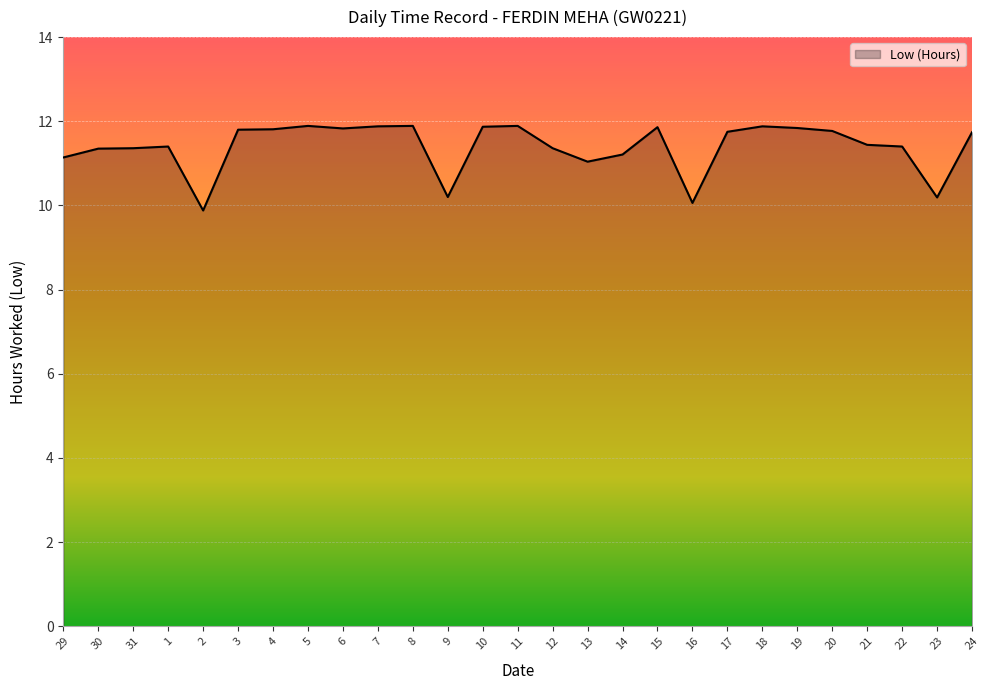

What position from the right is 11?

14